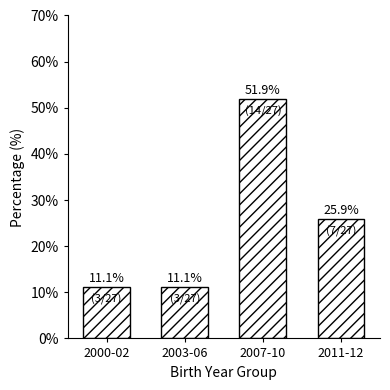

Reading left to right, transcribe all the data shown in this chart.

2000-02=11.1	2003-06=11.1	2007-10=51.9	2011-12=25.9